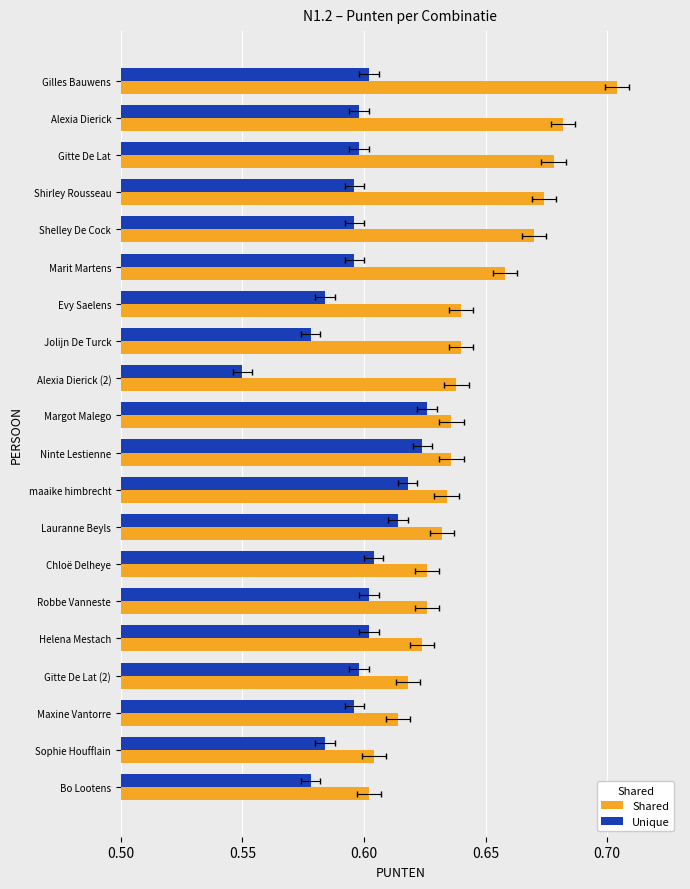

What is the total value across all series at Evy Saelens?

1.2